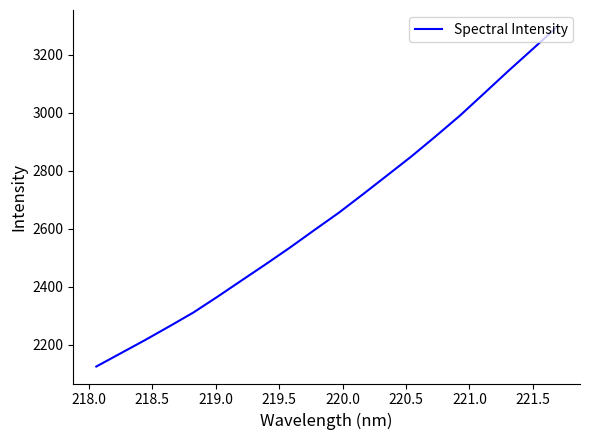

What is the minimum value shown in the chart?

2125.5